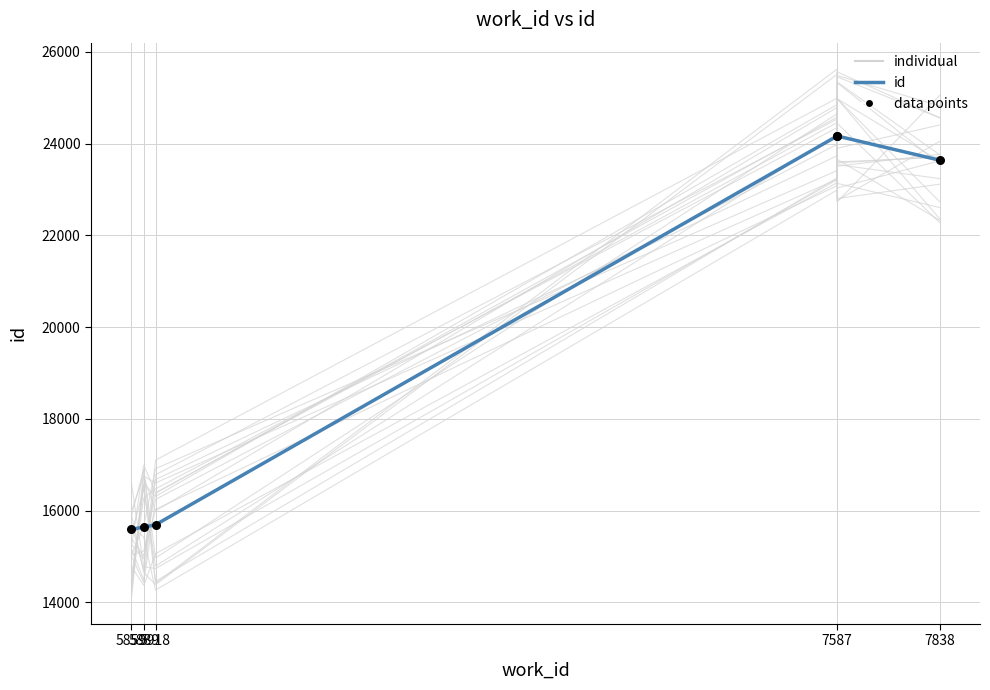

Is the value of data points at 5918 greater than the value of id at 7587?

No